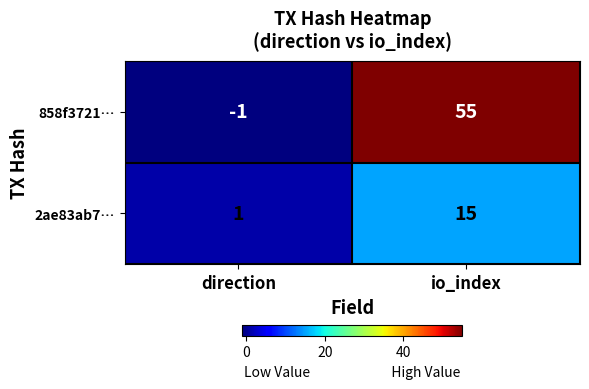

Reading left to right, what are all the values shown in this chart?

858f3721…: -1	55
2ae83ab7…: 1	15